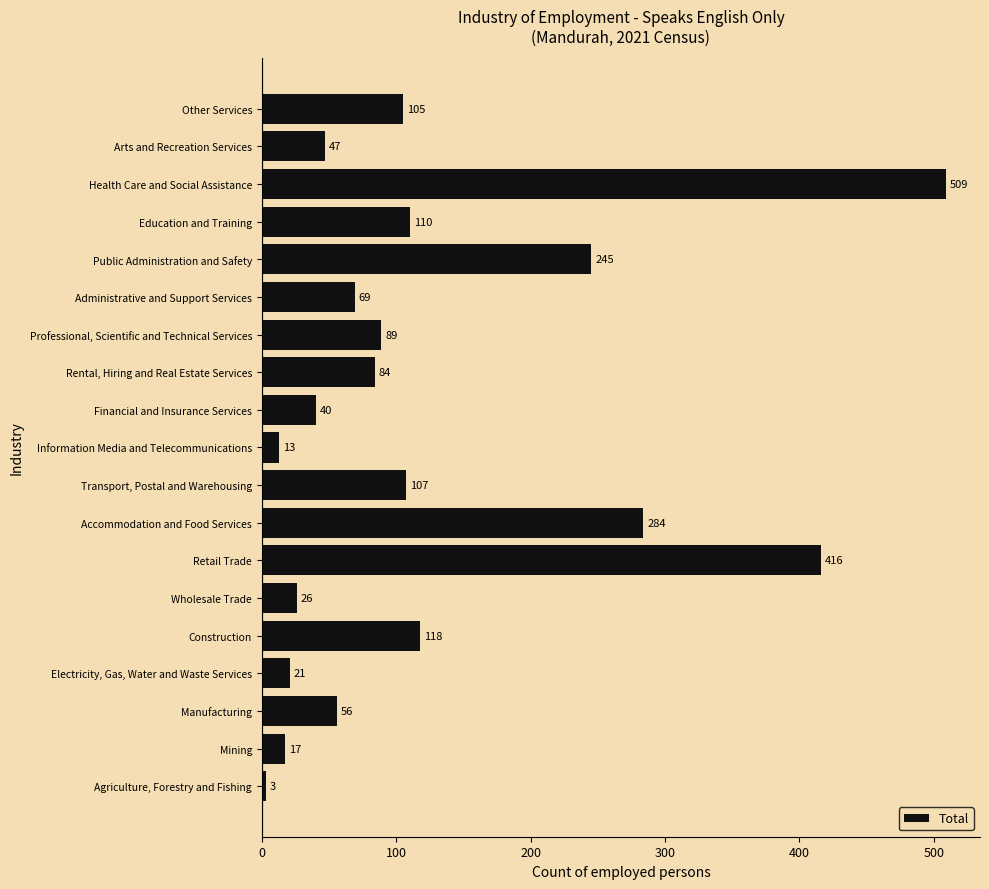

What is the ratio of the value at Wholesale Trade to the value at Administrative and Support Services?

0.4